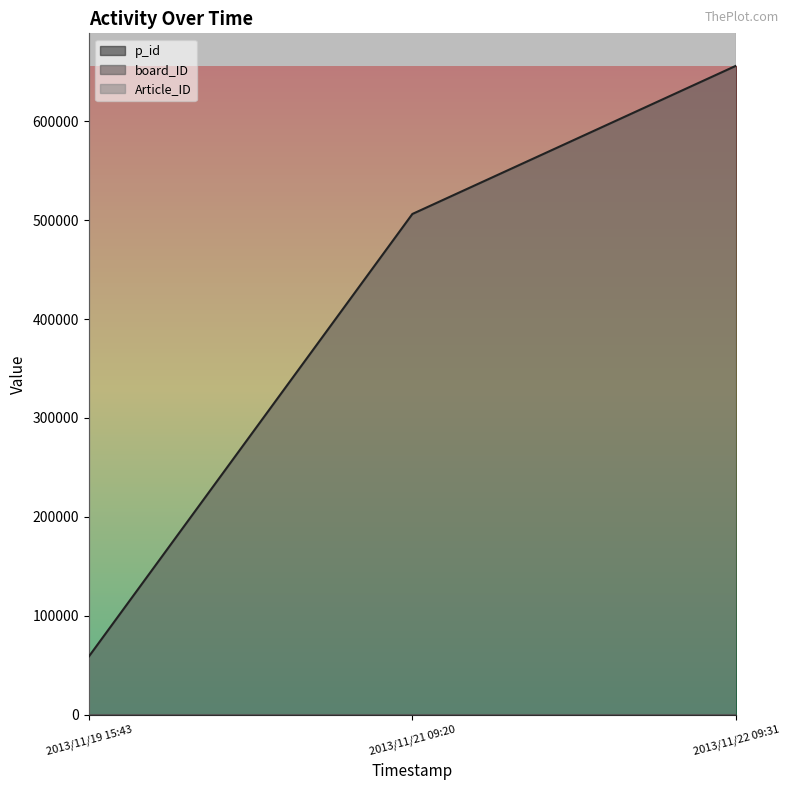

At which category does the chart reach its minimum across all series?

2013/11/19 15:43